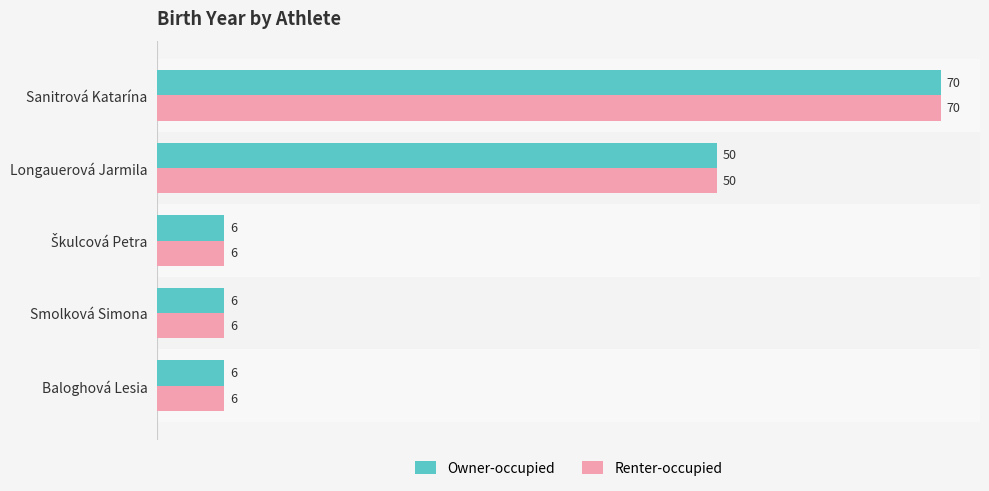

Count the number of data series in this chart.

2